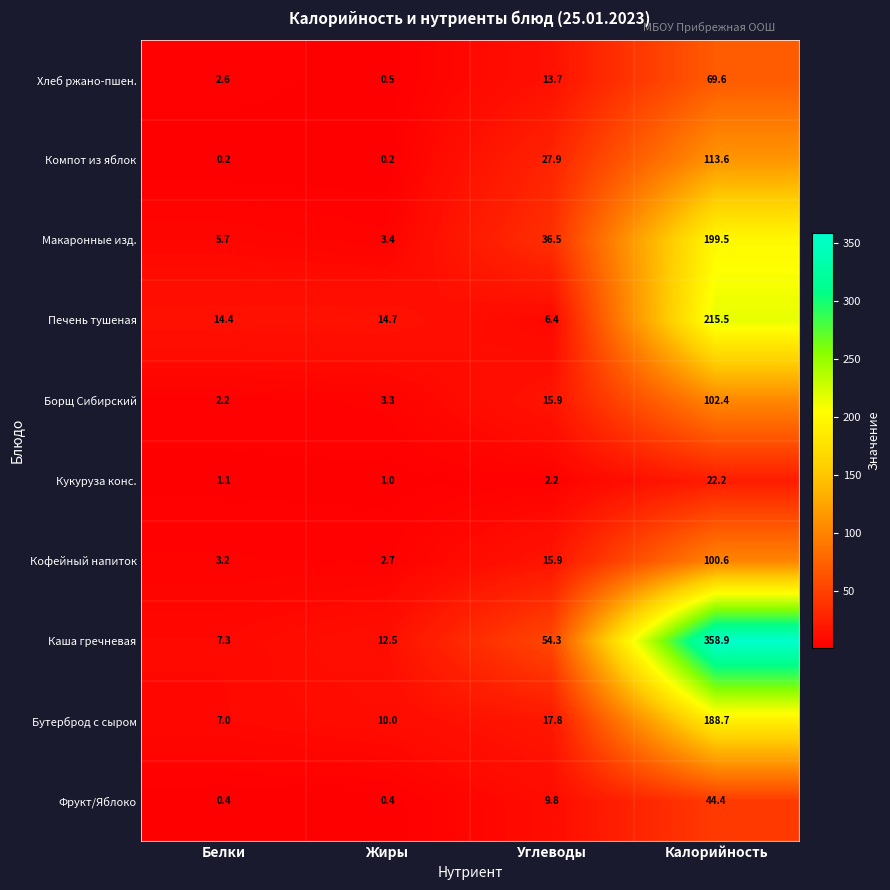

True or false: Каша гречневая has a value of 7.3 at Белки.

True